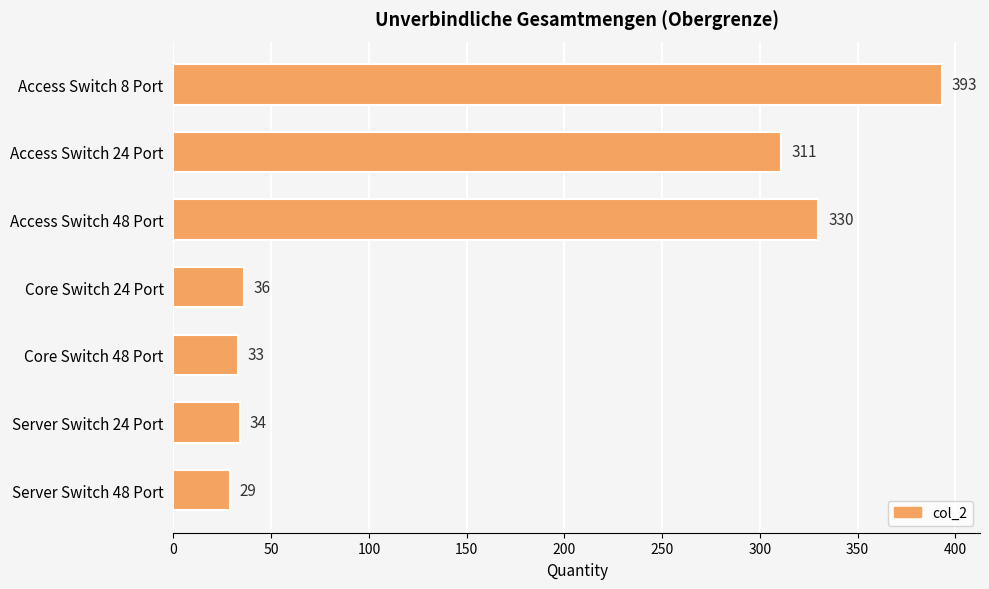

Between Server Switch 24 Port and Core Switch 24 Port, which is larger?

Core Switch 24 Port